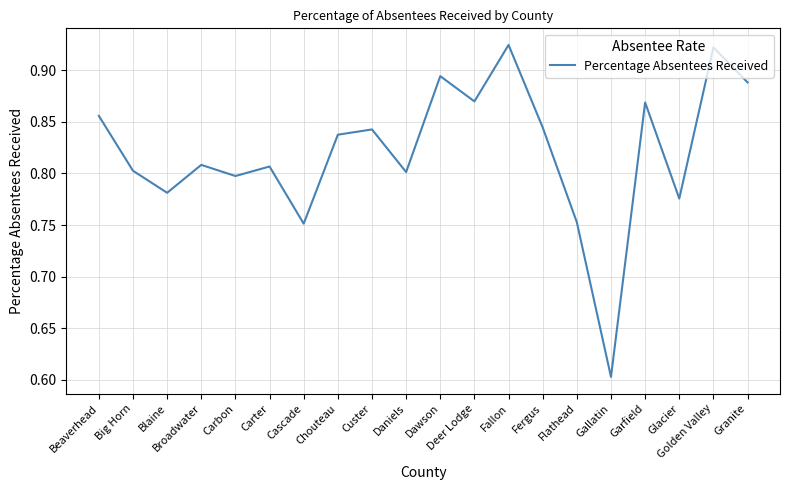

True or false: the data shows 1.4 at Deer Lodge.

False